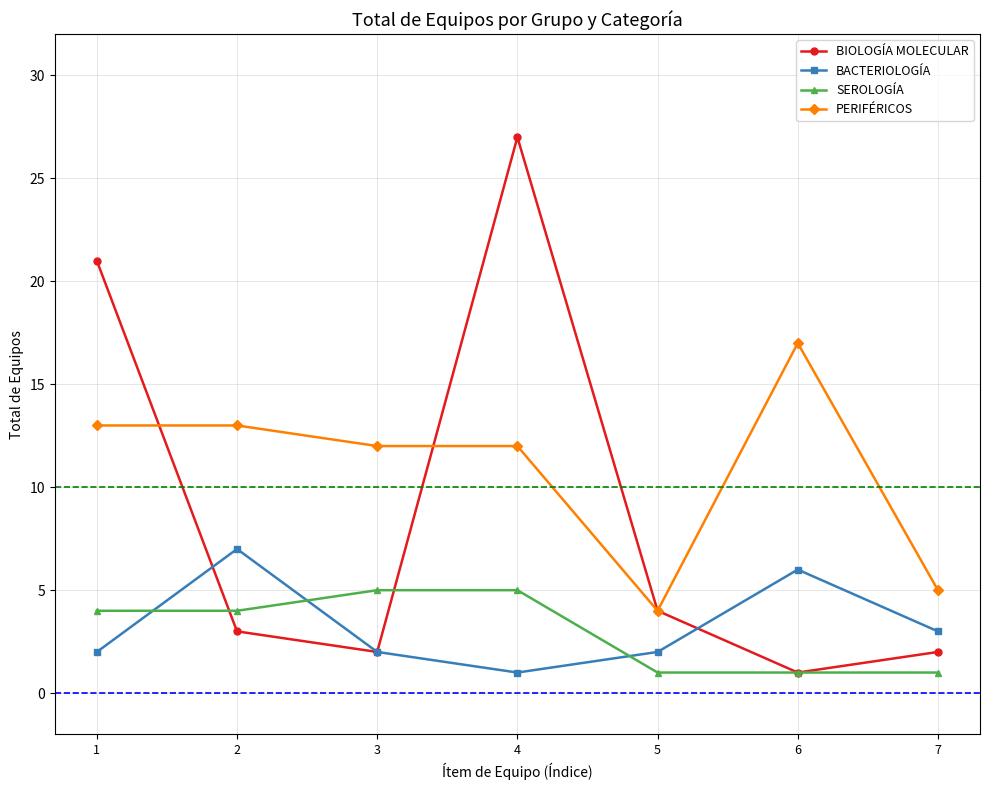

In BACTERIOLOGÍA, how many points are higher than both neighbors (excluding endpoints)?

2